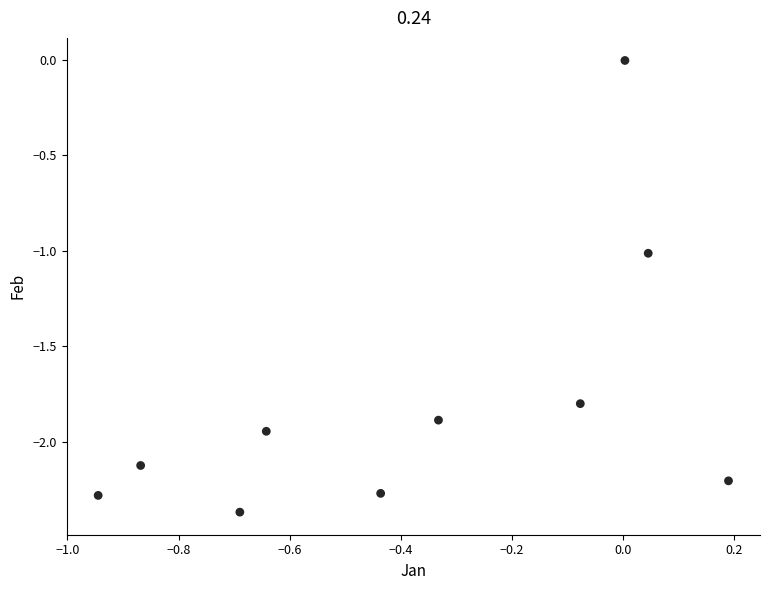

What is the average Y value?

-1.8